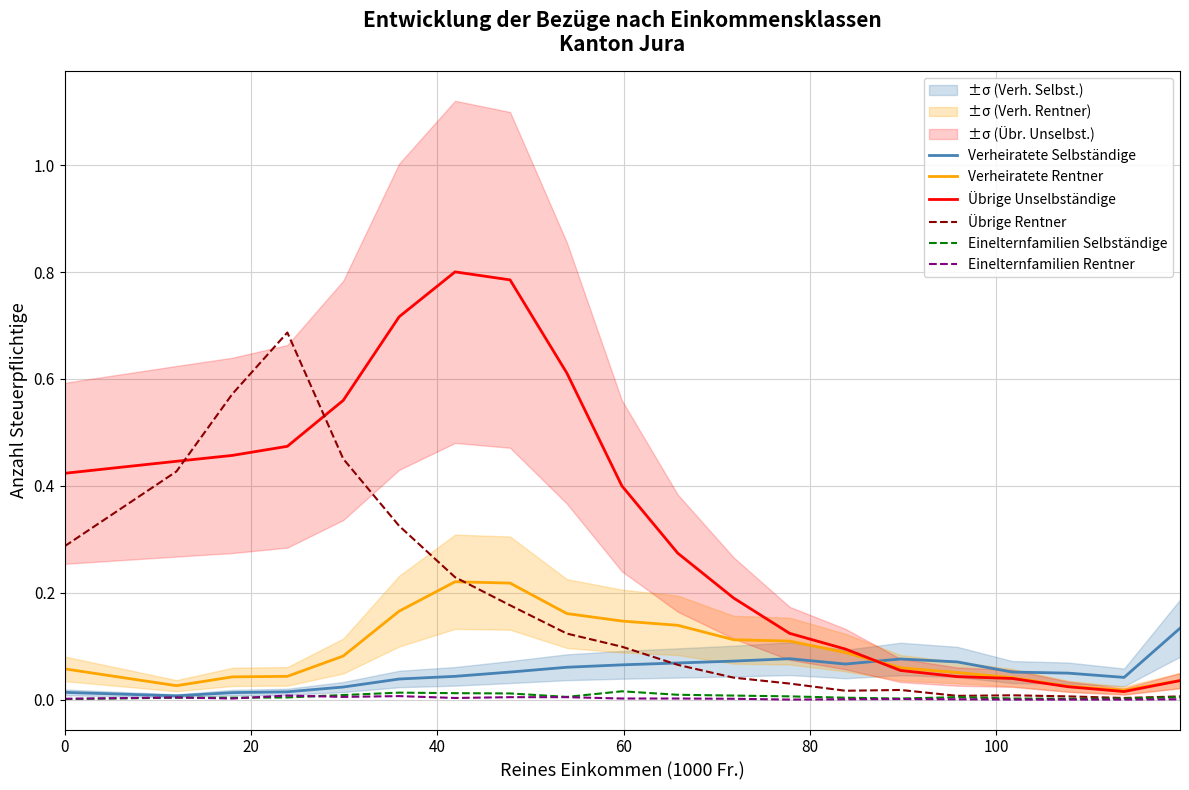

How many intersections are there between Einelternfamilien Rentner and Einelternfamilien Selbständige?

3